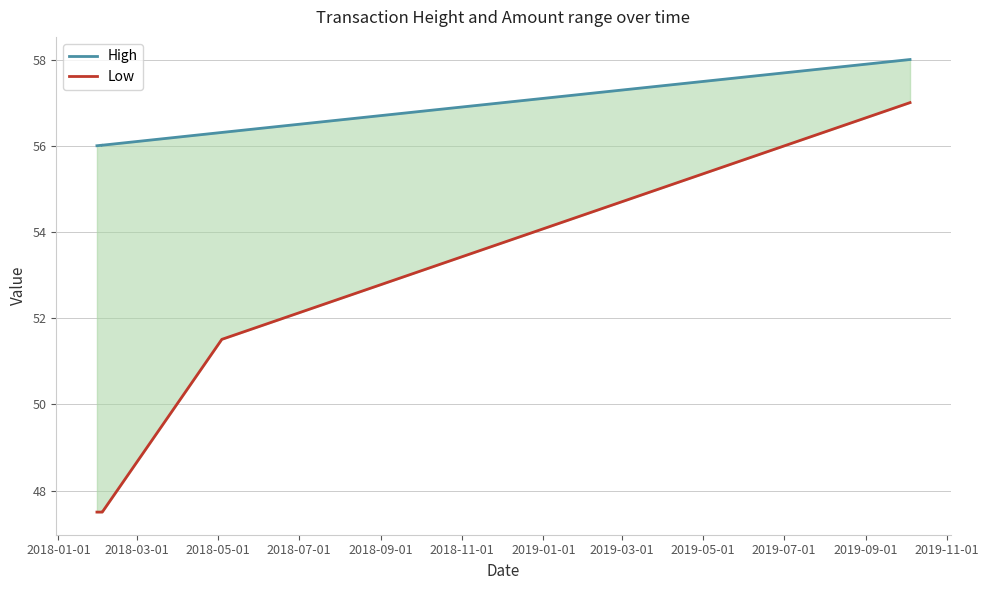

Is the value of High at 2018-01-01 greater than the value of Low at 2018-09-01?

Yes